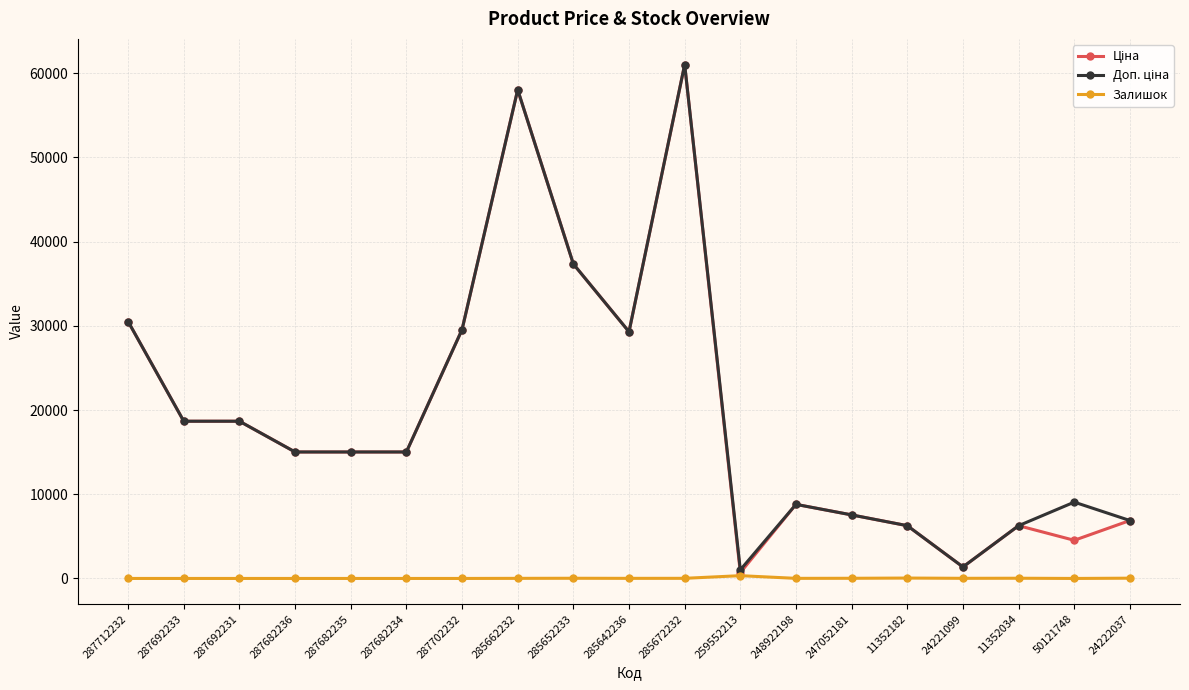

What is the total value across all series at 50121748?

13594.3